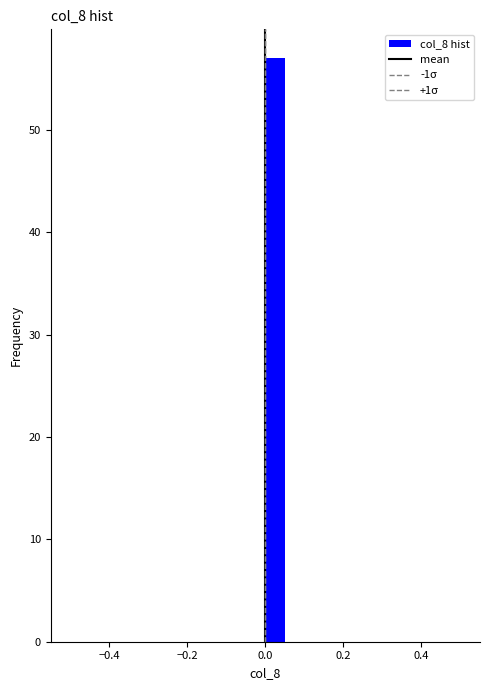

Read against the x-axis, roughly where is the centre of the tallest bar?

0.02